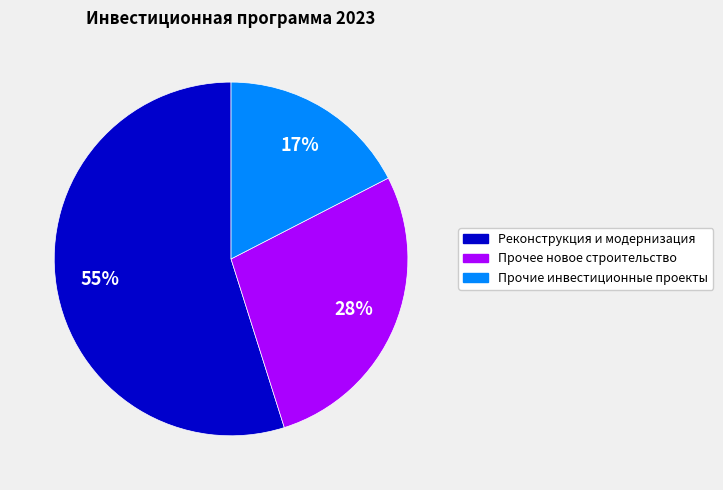

To the nearest percent, what is the average slice percentage?

33%